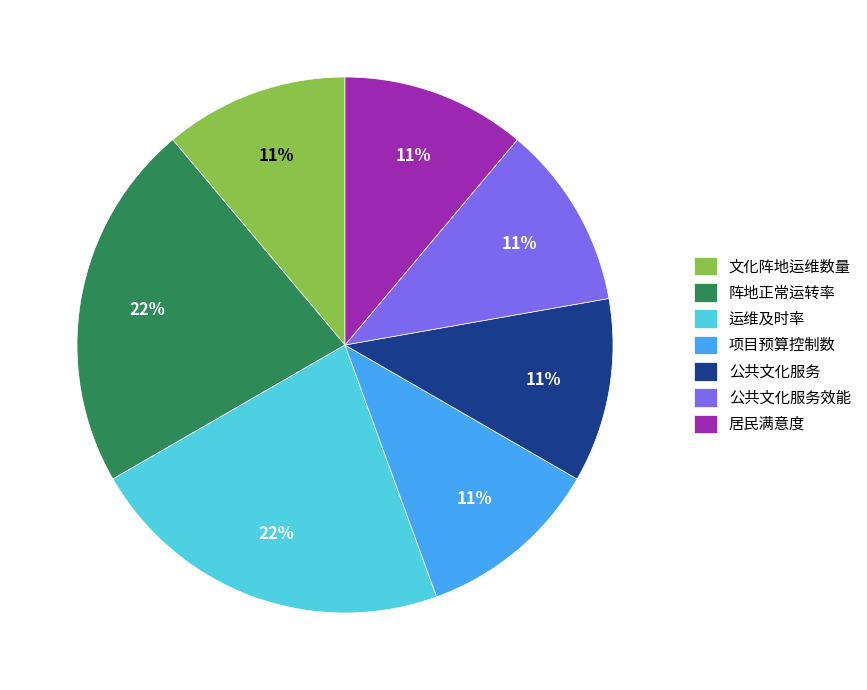

To the nearest percent, what is the combined percentage of 阵地正常运转率 and 公共文化服务?

33%